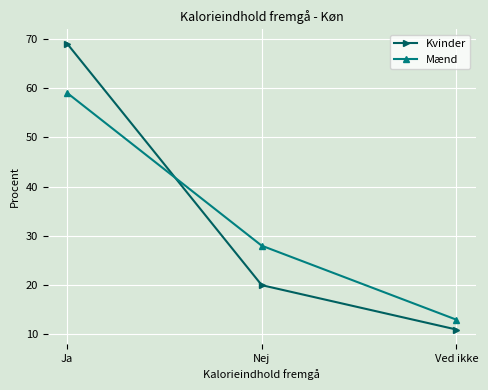

What is the label of the 1st point from the right?

Ved ikke